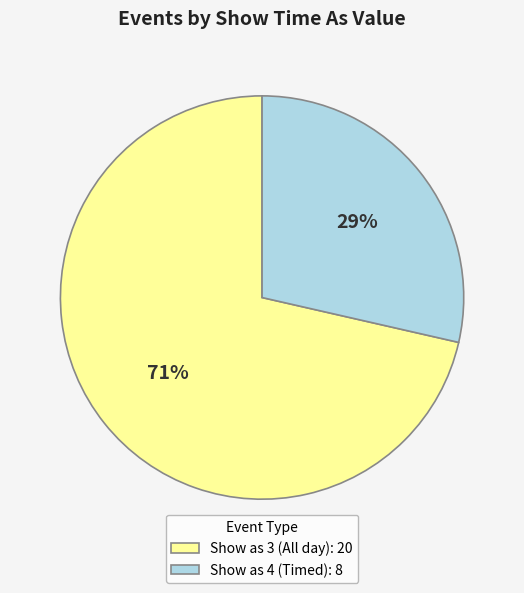

What is the largest slice in the pie chart?

Show as 3 (All day): 20